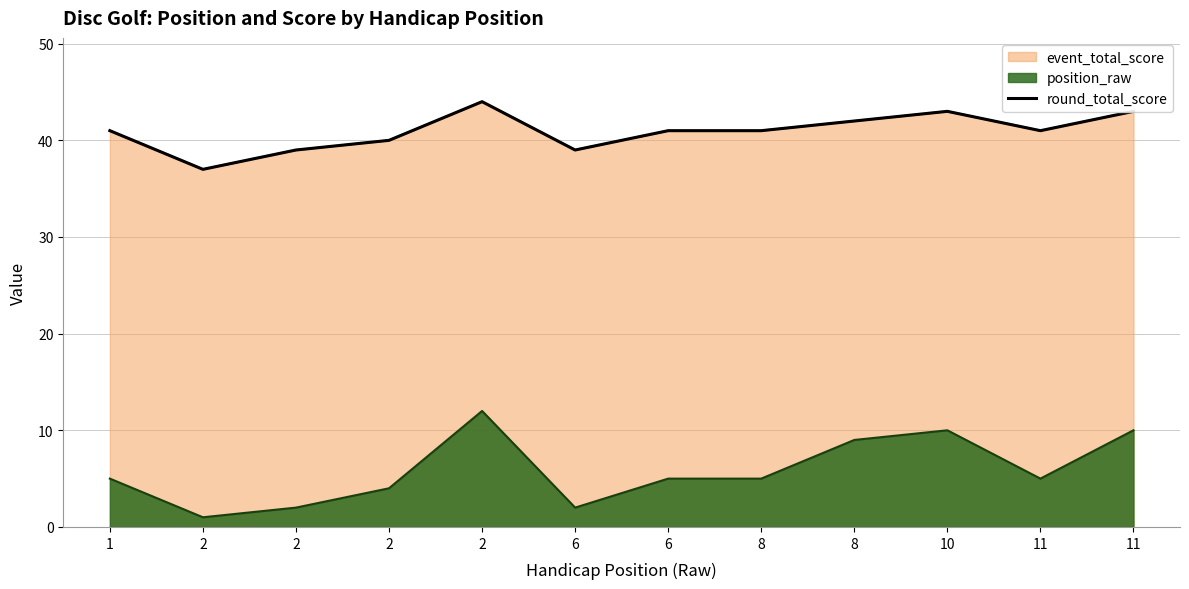

List the labels in order of value, largest first.

2, 10, 11, 8, 1, 6, 8, 11, 2, 2, 6, 2